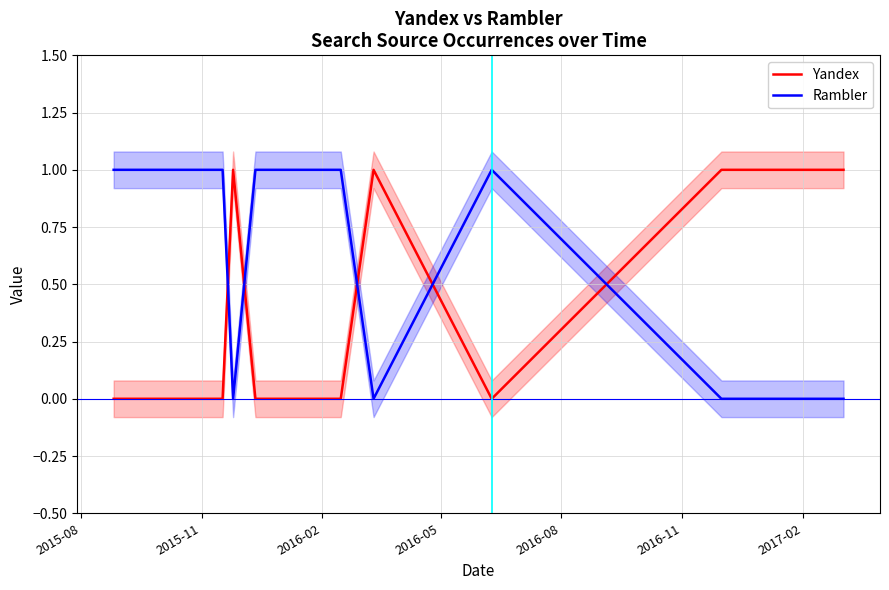

How many distinct data groups are displayed?

2